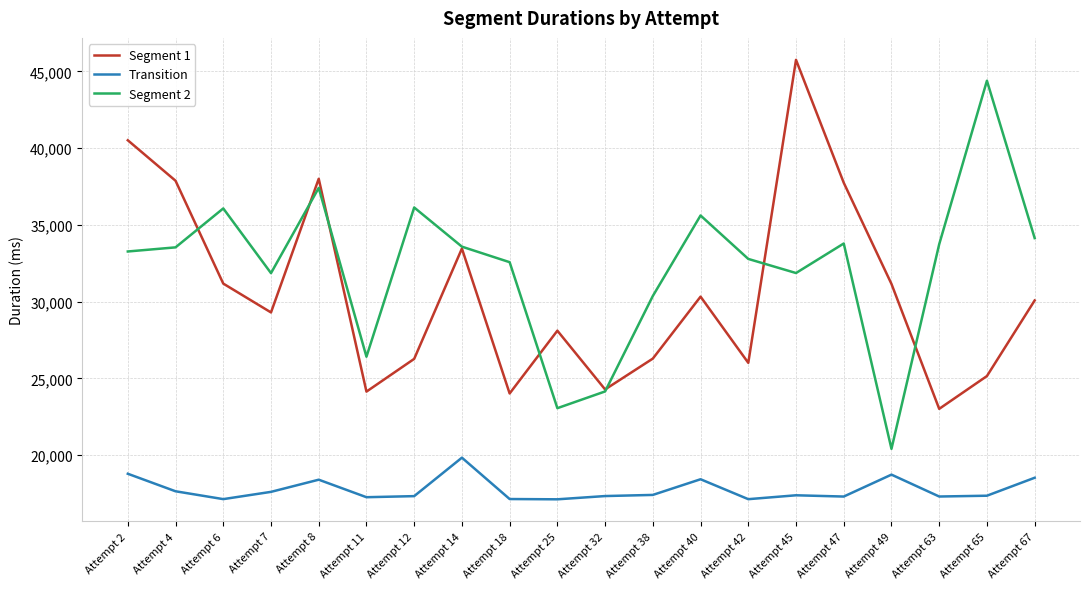

Which series ends up on top after the final intersection of Segment 2 and Segment 1?

Segment 2